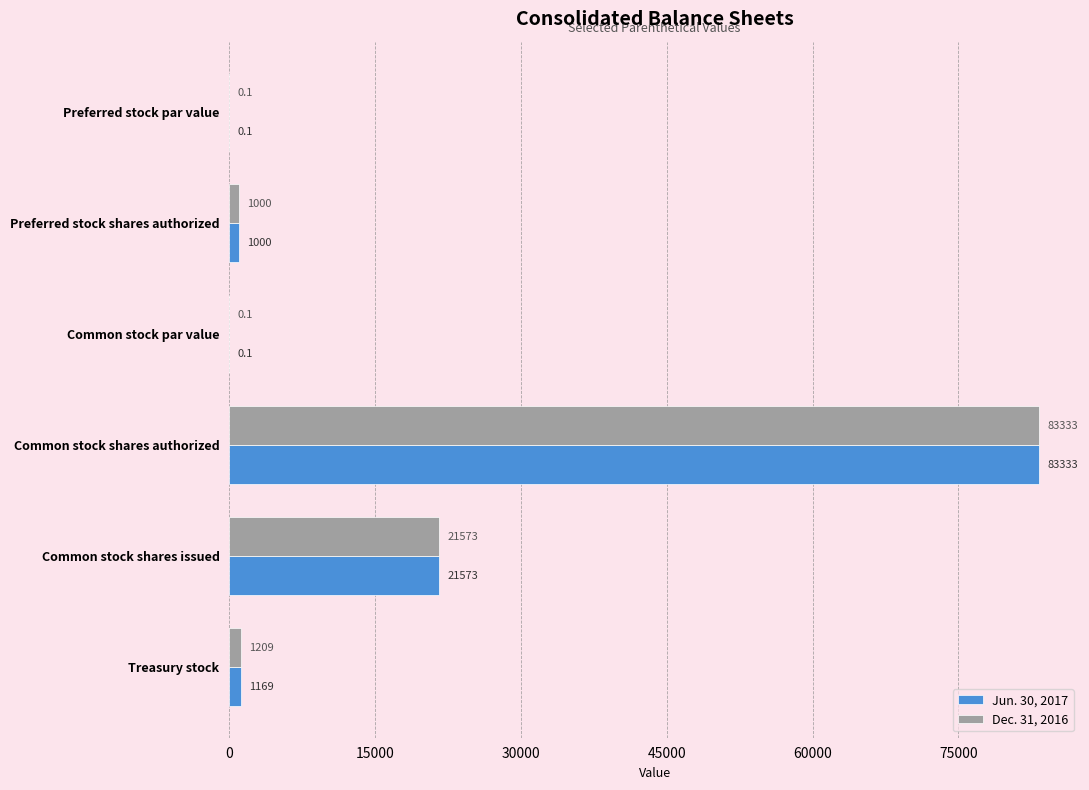

Between Common stock shares issued and Treasury stock, which series saw the biggest shift?

Jun. 30, 2017